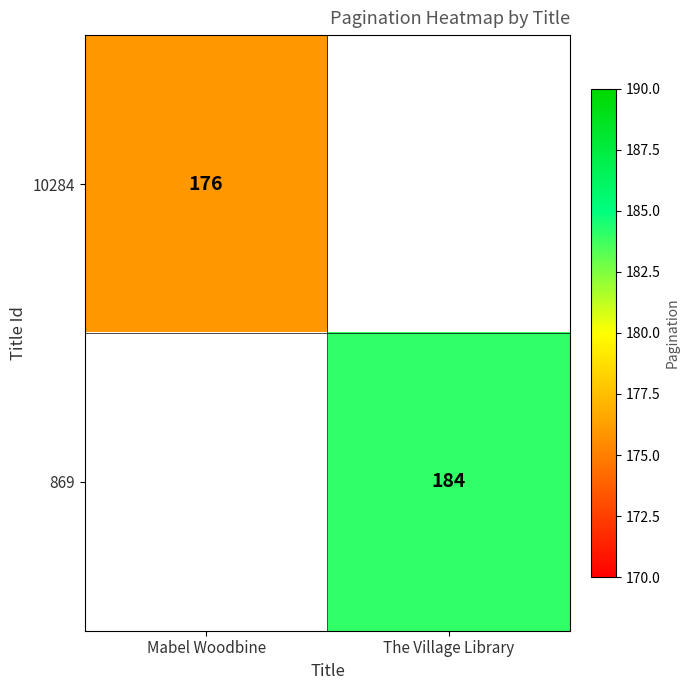

Is it true that 10284 equals 87 at Mabel Woodbine?

False